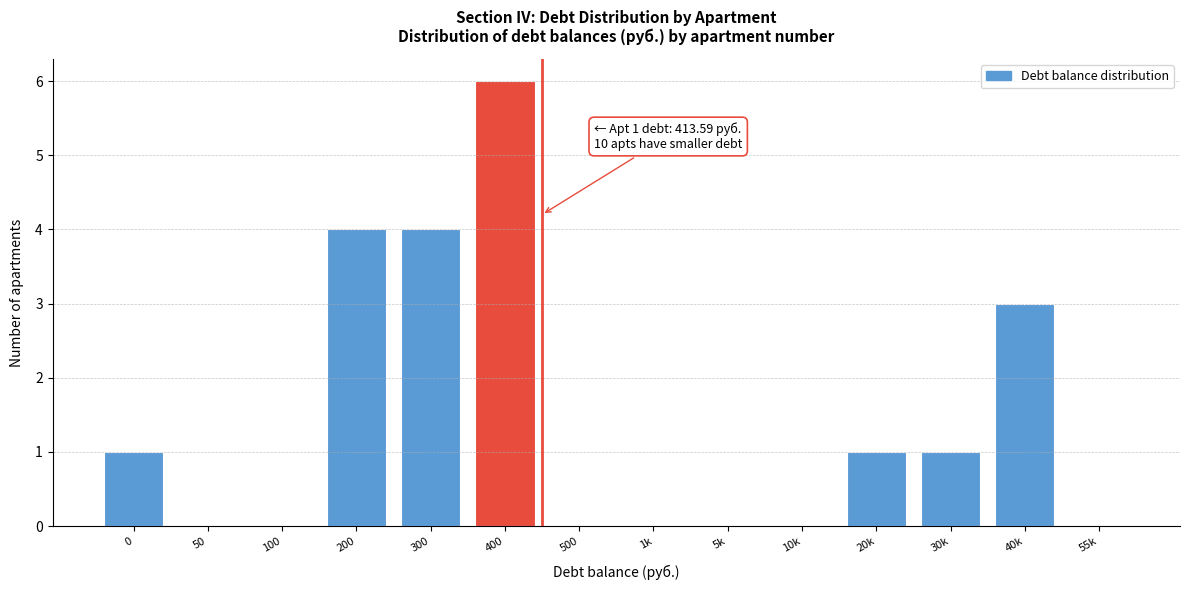

Reading right to left, transcribe all the data shown in this chart.

55k=0	40k=3	30k=1	20k=1	10k=0	5k=0	1k=0	500=0	400=6	300=4	200=4	100=0	50=0	0=1